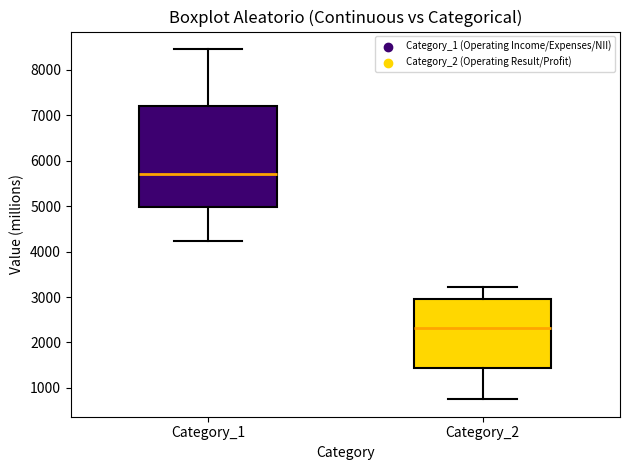

Reading left to right, read every box against the y-axis: the position of its median line, the range the box covers, and the ends of its whiskers. The values are not printed on the chart, so give them approximately, as read against the axis.

Category_1: median 5700, box 5000 to 7200, whiskers 4200 to 8500
Category_2: median 2300, box 1400 to 3000, whiskers 800 to 3200